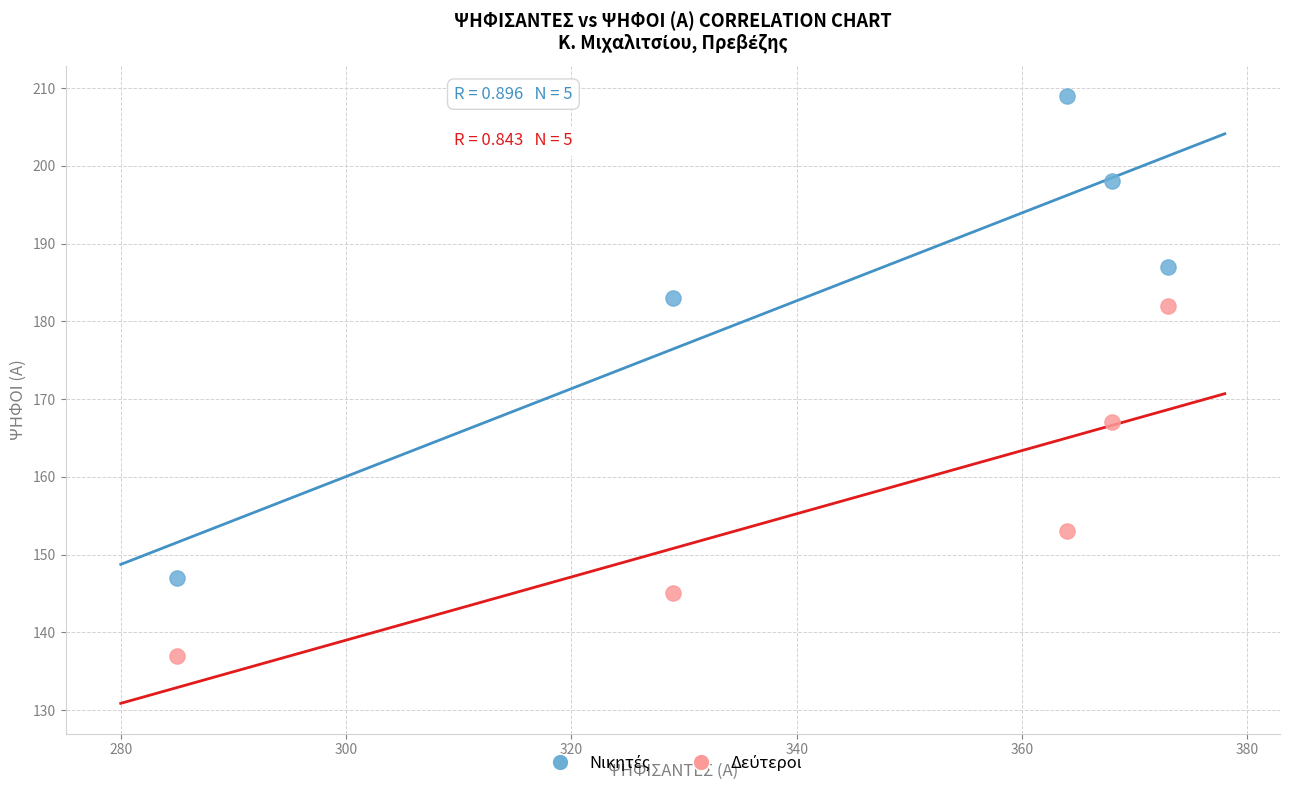

Across all series, what Y value is closest to 173?

167